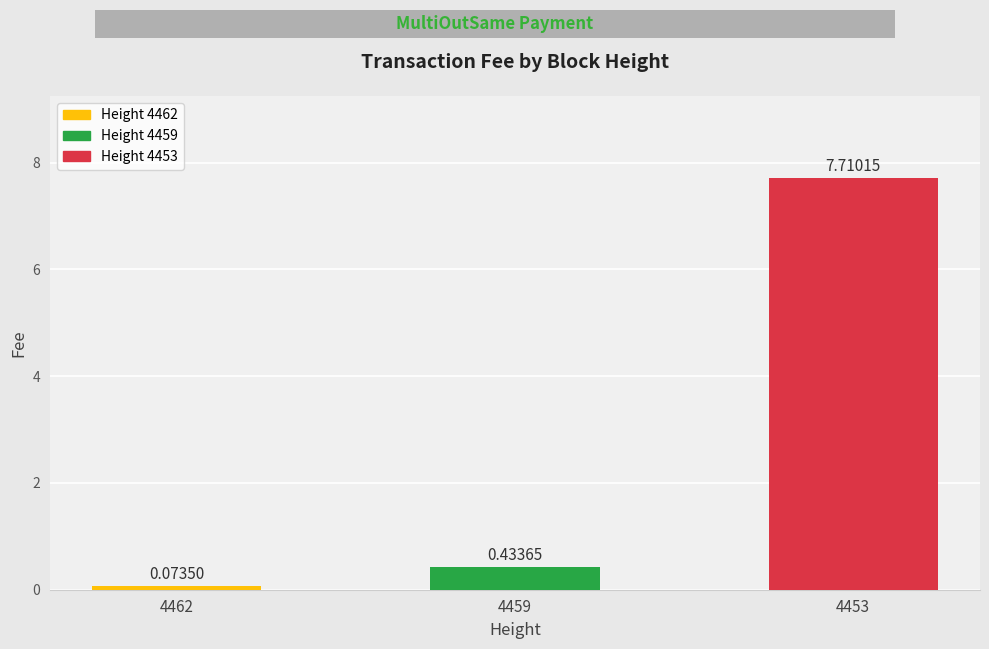

List the labels in order of value, largest first.

4453, 4459, 4462